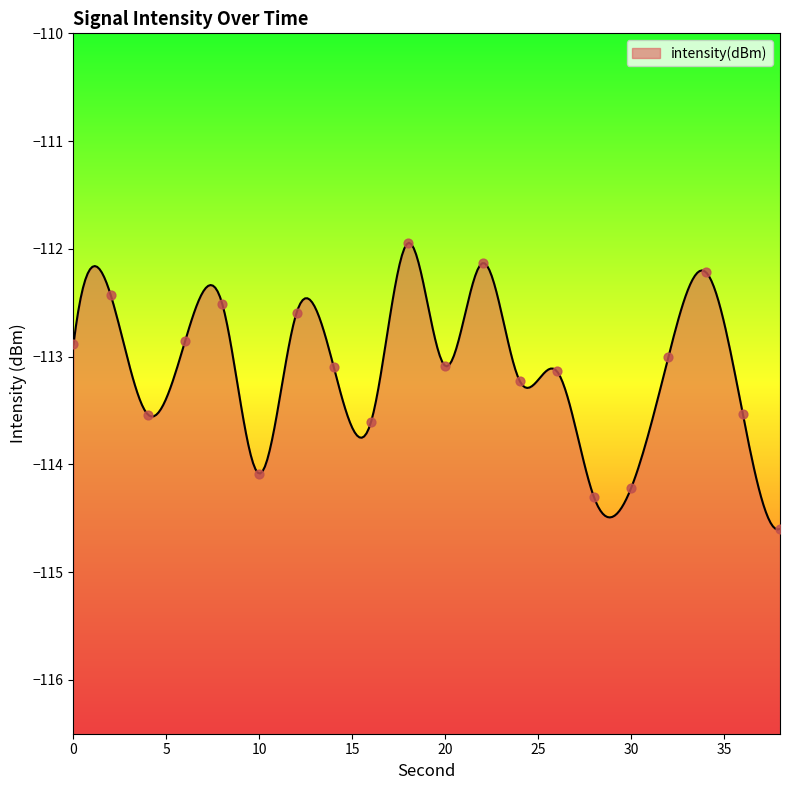

What is the change in value from 22 to 34?

-0.1